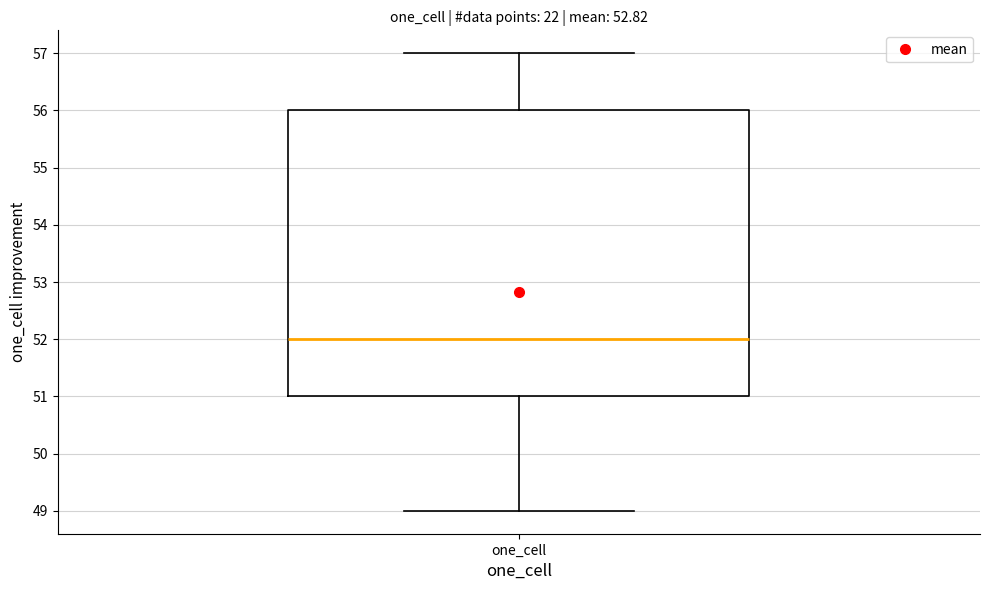

Read this box plot against the y-axis: the position of the median line, the range covered by the box, and the ends of both whiskers. The values are not printed on the chart, so give them approximately, as read against the axis.

median 52, box 51 to 56, whiskers 49 to 57